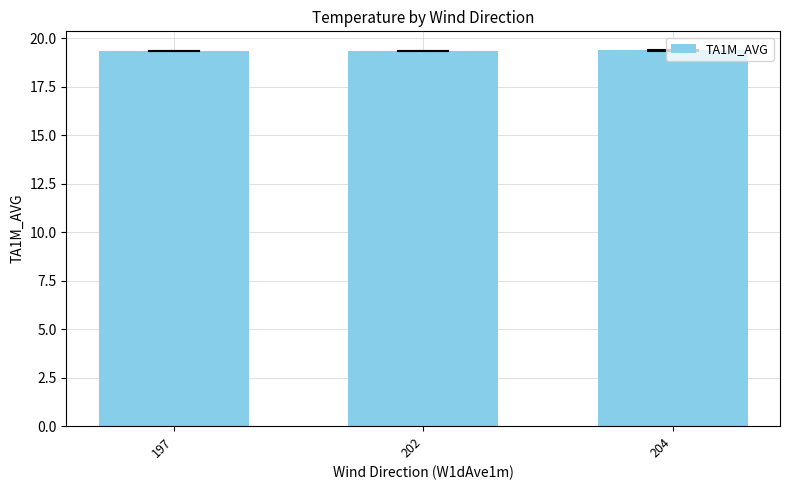

What is the maximum value shown in the chart?

19.4